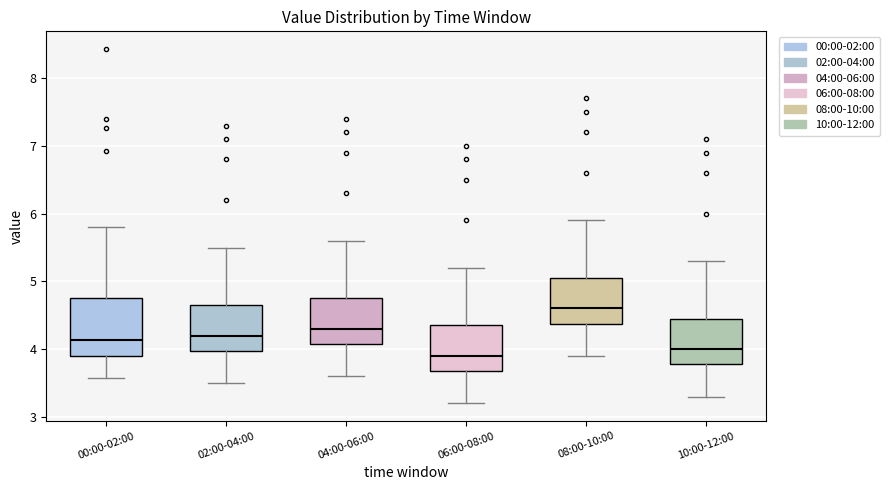

Reading left to right, transcribe this box plot: for each box, give where its median line is, the range the box spans, and where its two whiskers end, as read against the y-axis. The values are not printed on the chart, so give them approximately, as read against the axis.

00:00-02:00: median 4.1, box 3.9 to 4.7, whiskers 3.6 to 5.8
02:00-04:00: median 4.2, box 4.0 to 4.7, whiskers 3.5 to 5.5
04:00-06:00: median 4.3, box 4.1 to 4.8, whiskers 3.6 to 5.6
06:00-08:00: median 3.9, box 3.7 to 4.4, whiskers 3.2 to 5.2
08:00-10:00: median 4.6, box 4.4 to 5.1, whiskers 3.9 to 5.9
10:00-12:00: median 4.0, box 3.8 to 4.5, whiskers 3.3 to 5.3